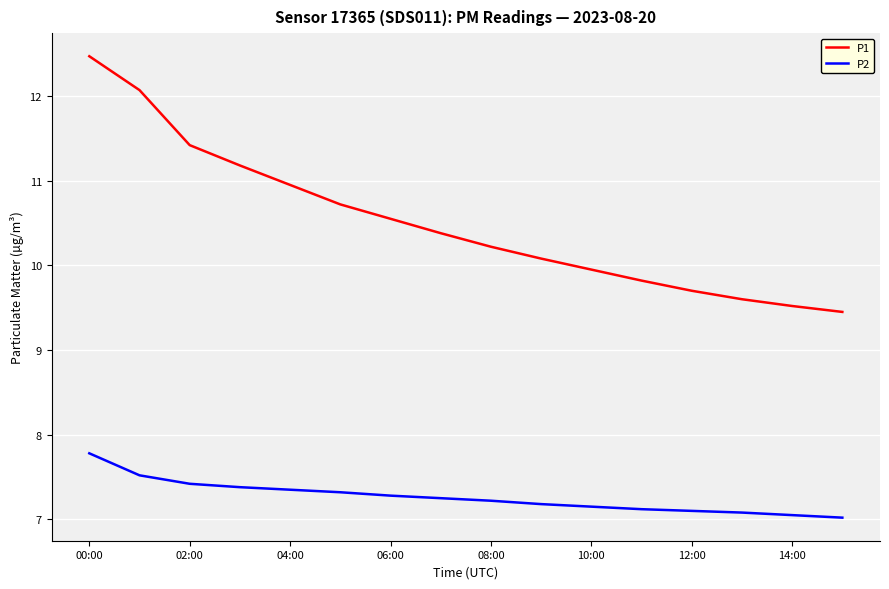

True or false: P2 and P1 cross at least once.

False